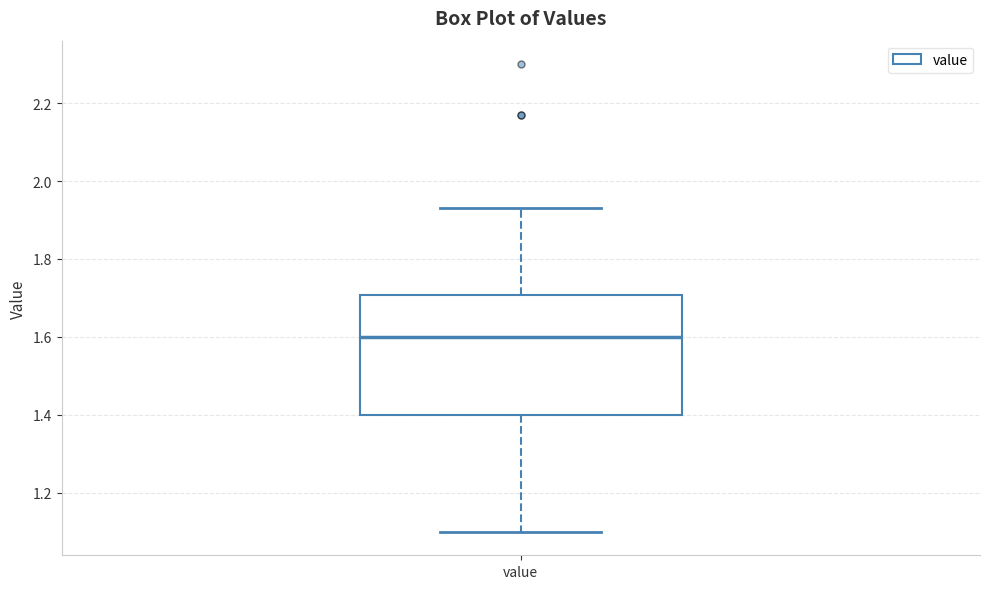

Transcribe this box plot: give where the median line is, the range the box spans, and where the two whiskers end, as read against the y-axis. The values are not printed on the chart, so give them approximately, as read against the axis.

median 1.60, box 1.40 to 1.70, whiskers 1.10 to 1.94